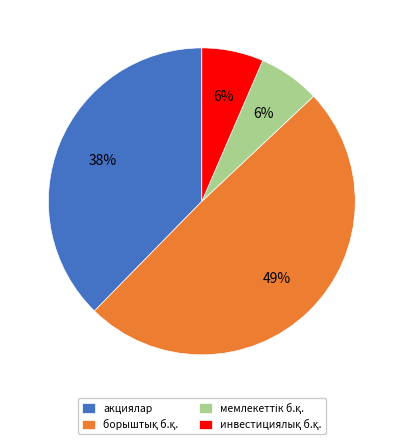

To the nearest percent, what is the difference between the largest and smallest slice percentages?

43%